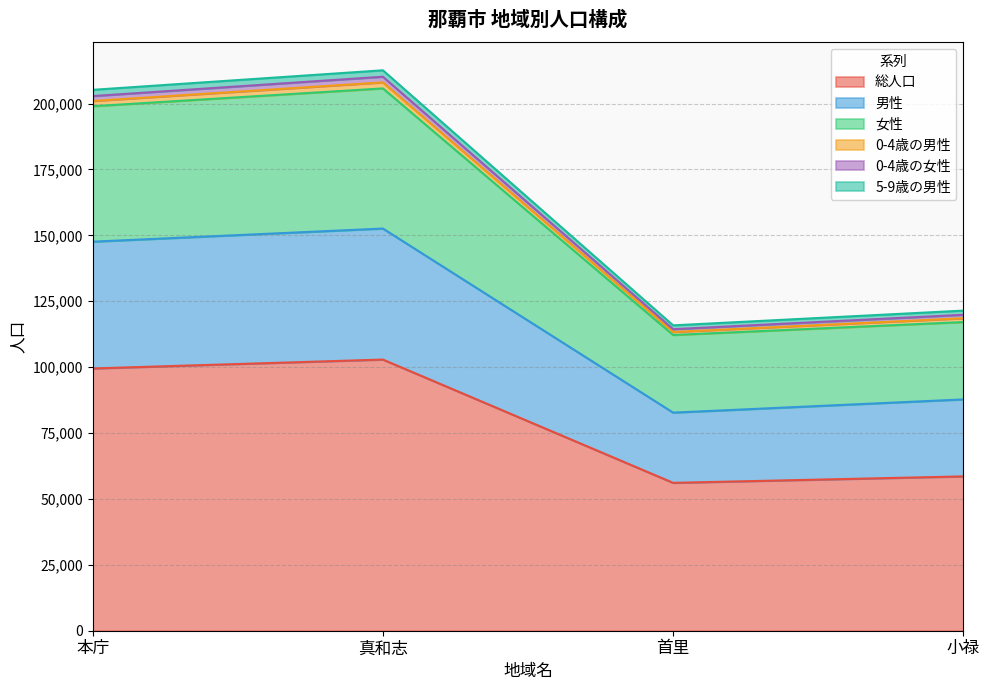

What is the total value across all series at 真和志?

212620